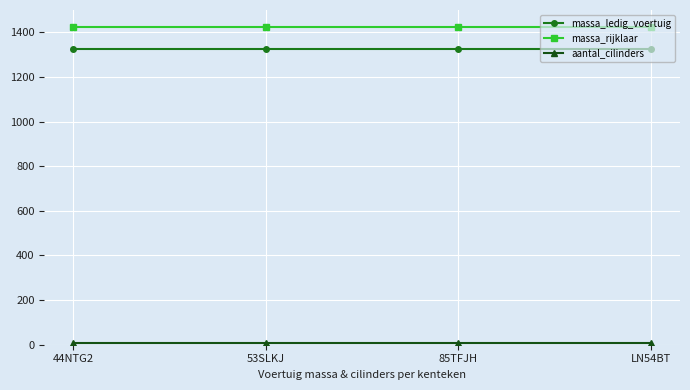

True or false: massa_ledig_voertuig has more than 2 points higher than both neighbors.

False